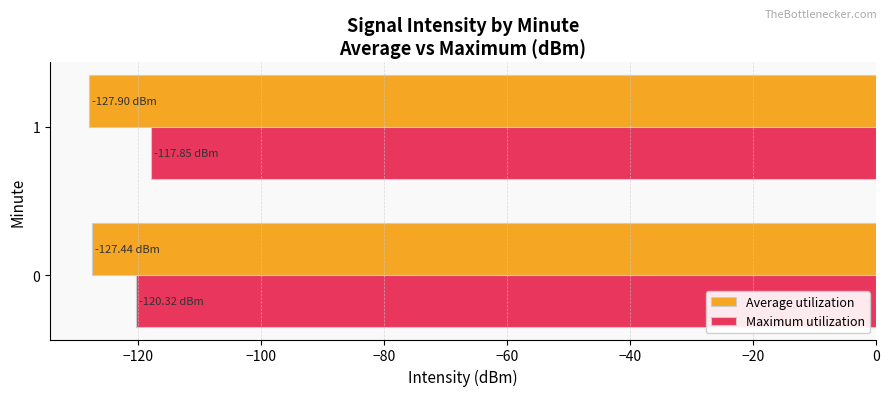

Which series has the largest total across all categories?

Maximum utilization